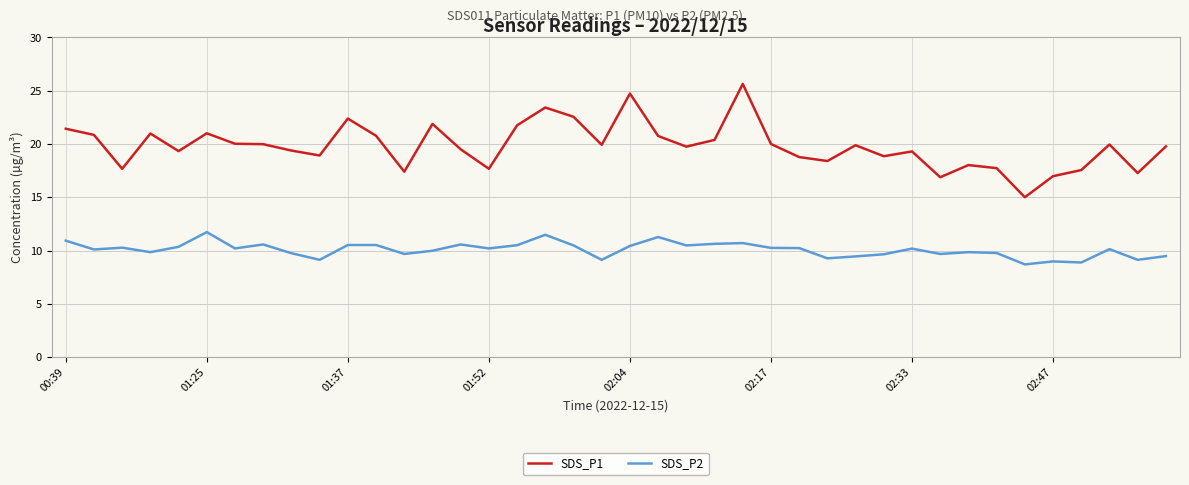

Which series has the largest range (max minus min)?

SDS_P1